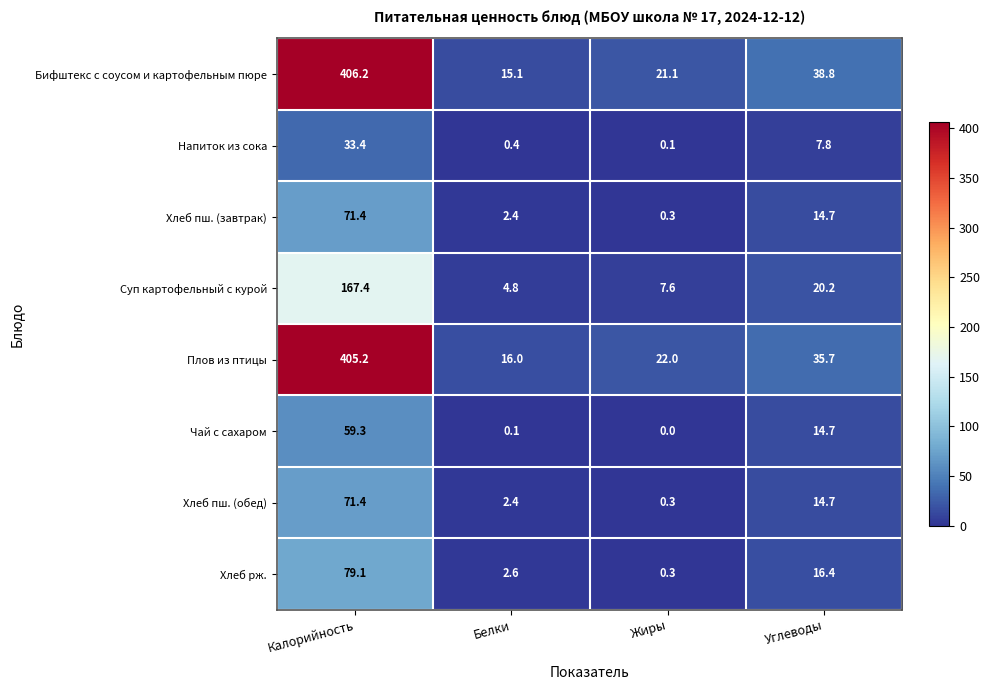

Which series has the largest total across all categories?

Бифштекс с соусом и картофельным пюре